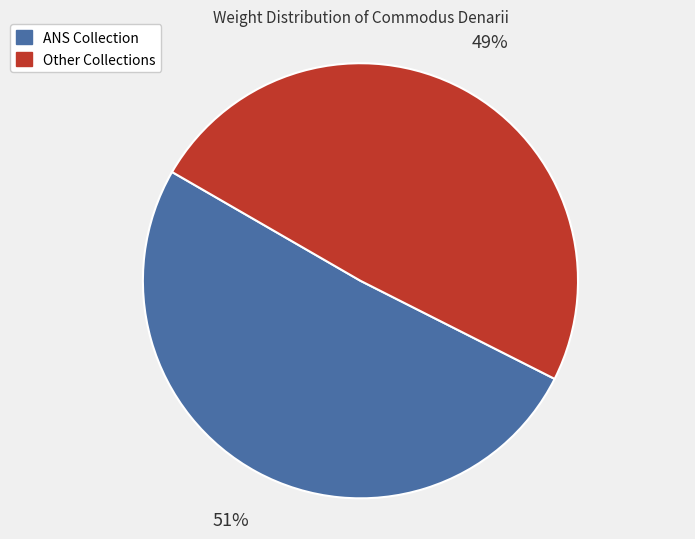

Which category has the smallest portion of the pie?

Other Collections